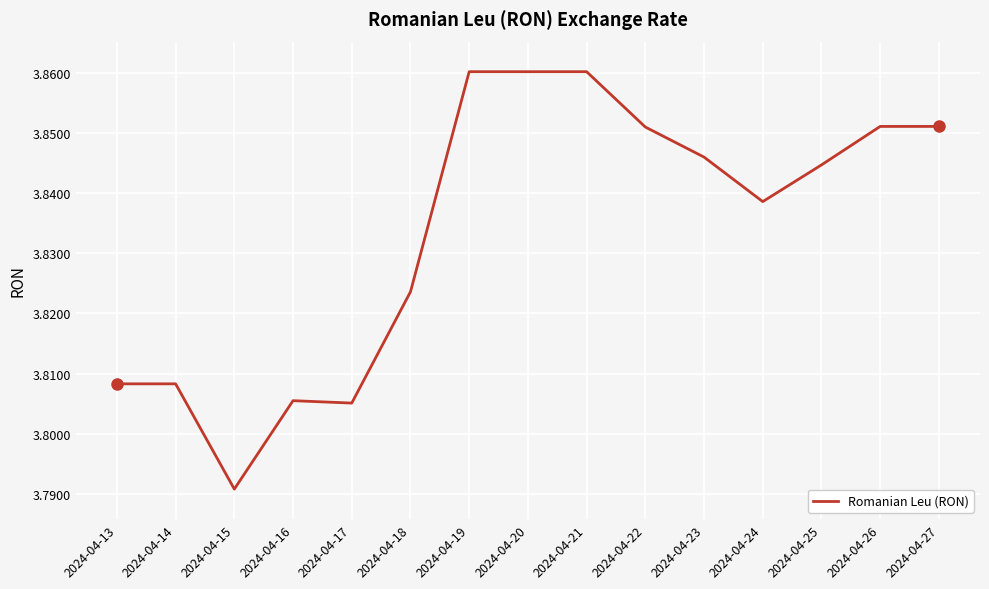

Approximately how many times larger is the value at 2024-04-16 compared to 2024-04-22?

1.0